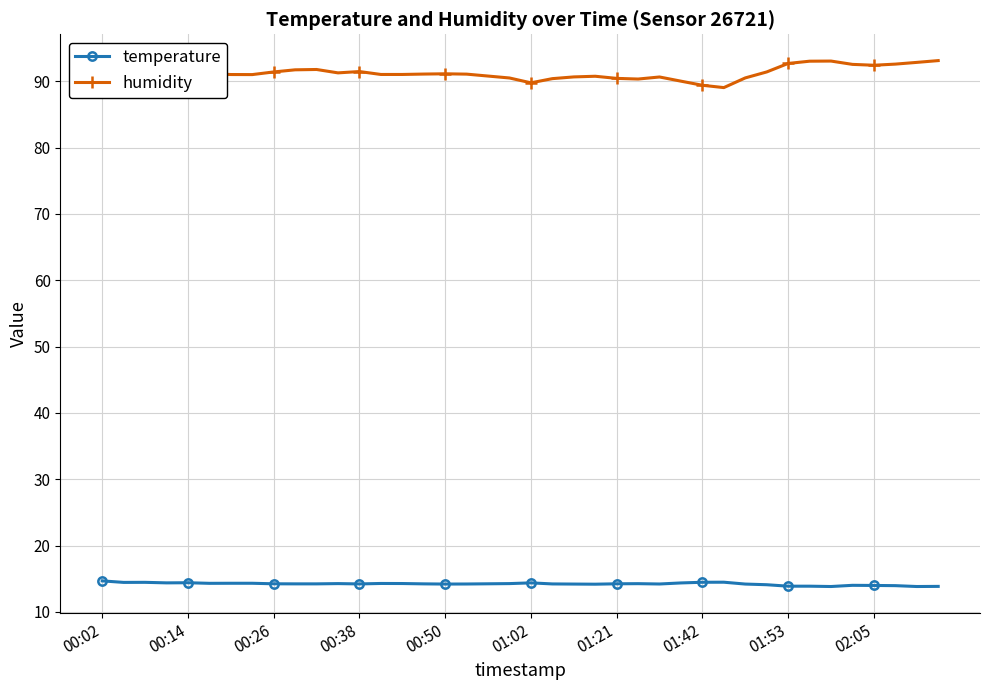

True or false: humidity and temperature intersect in this chart.

False